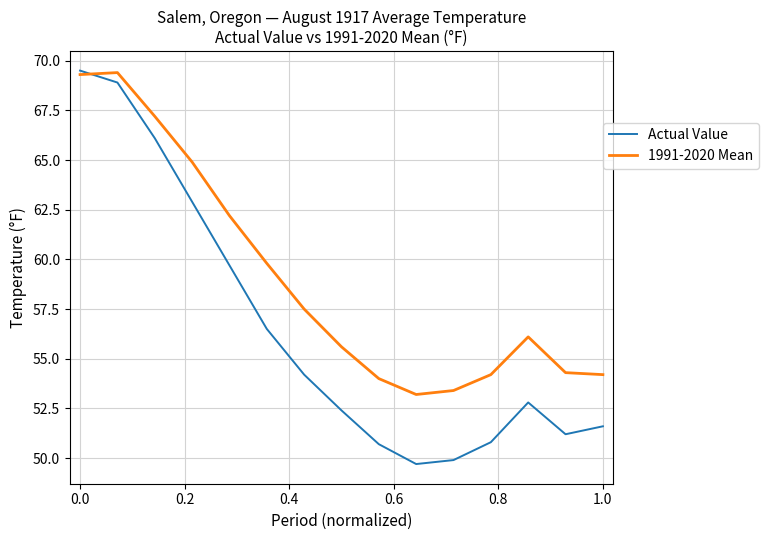

How many values in the Actual Value series are below 52?

6